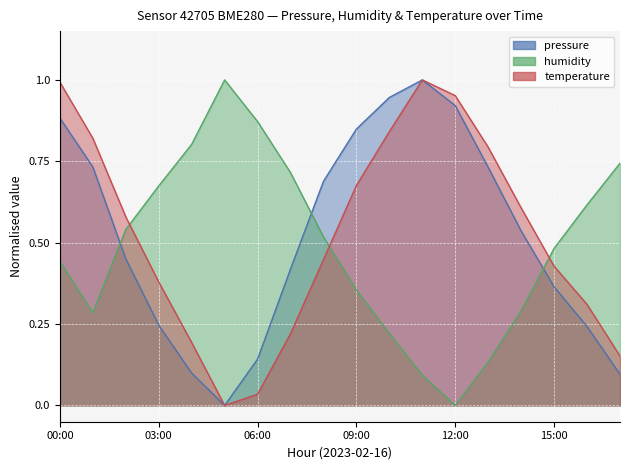

True or false: humidity has a value of 0.2 at 15:00.

False